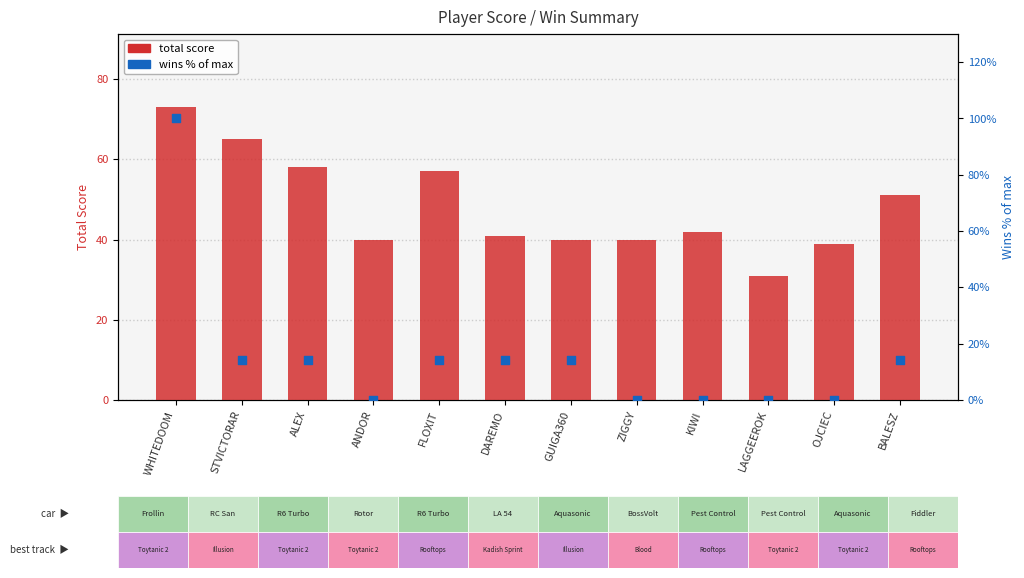

Which series has the largest Y range (max minus min)?

wins (% of max)